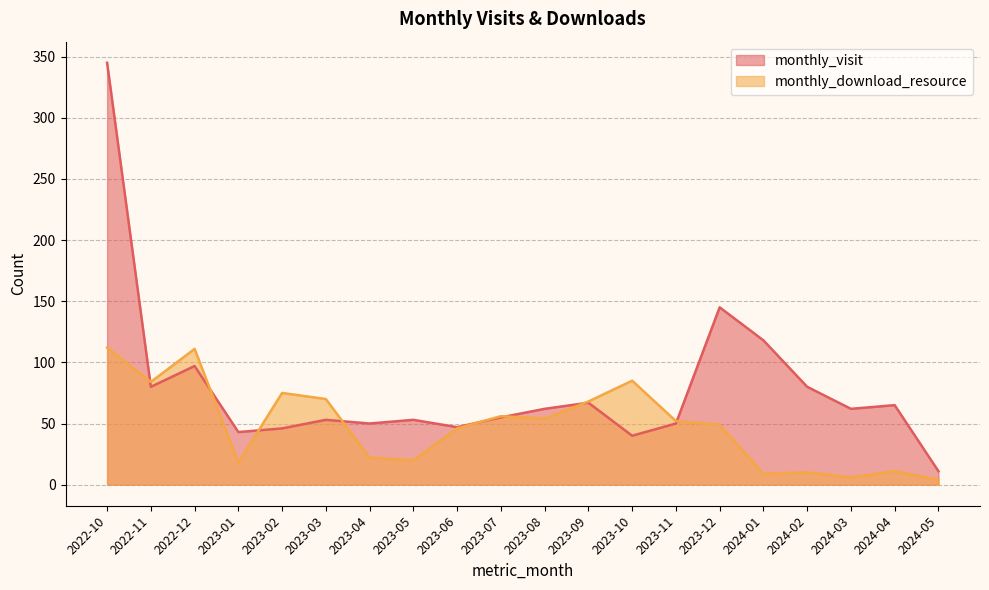

Which series has the largest total across all categories?

monthly_visit